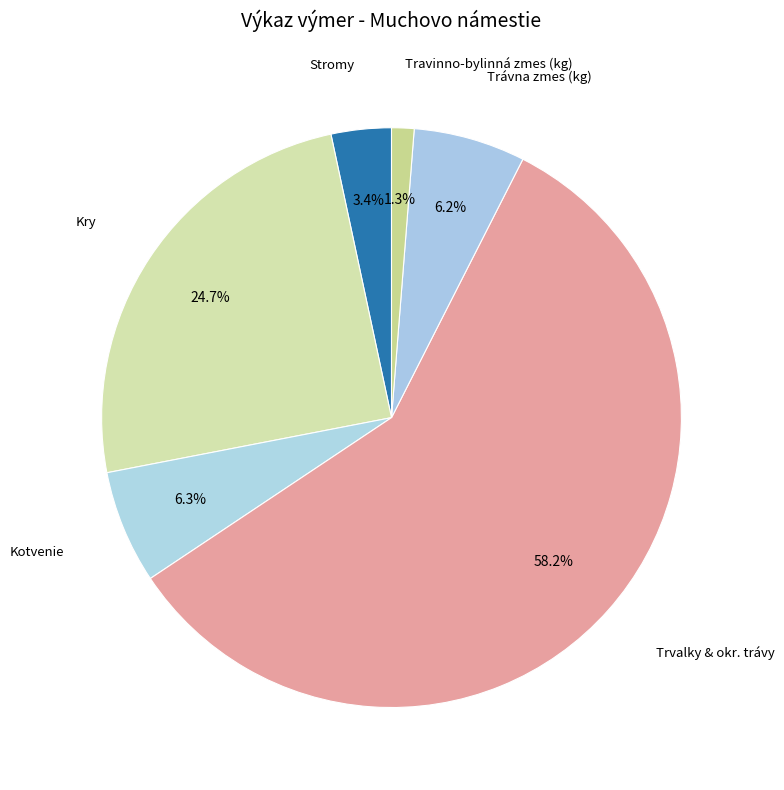

How many slices are in this pie chart?

6